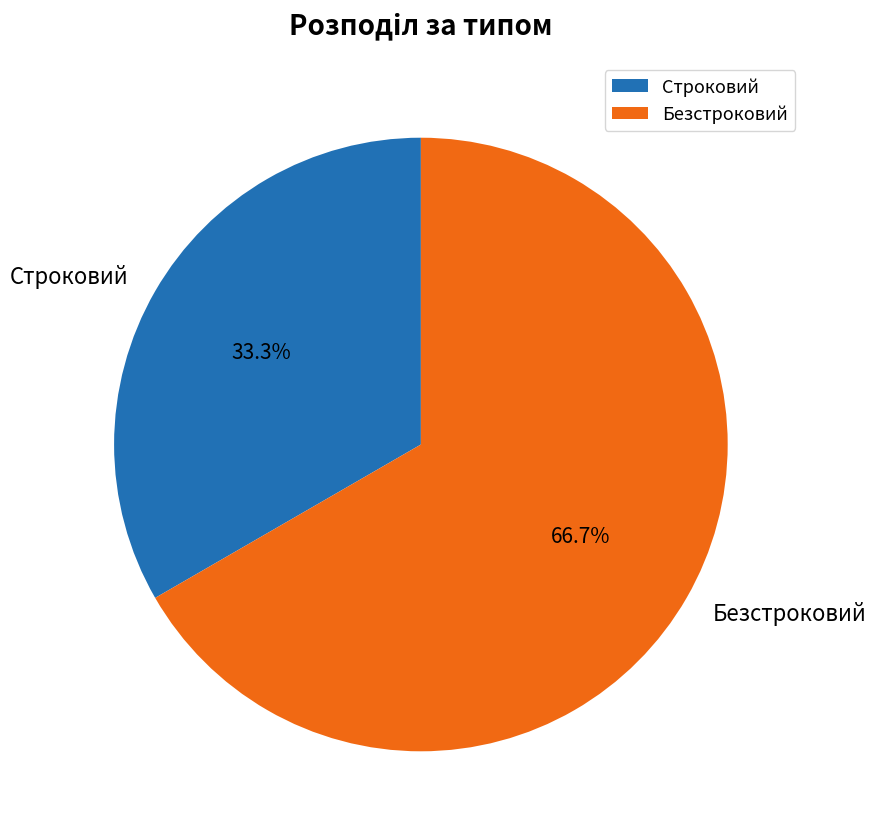

Is it true that Безстроковий is 67% of the pie?

True